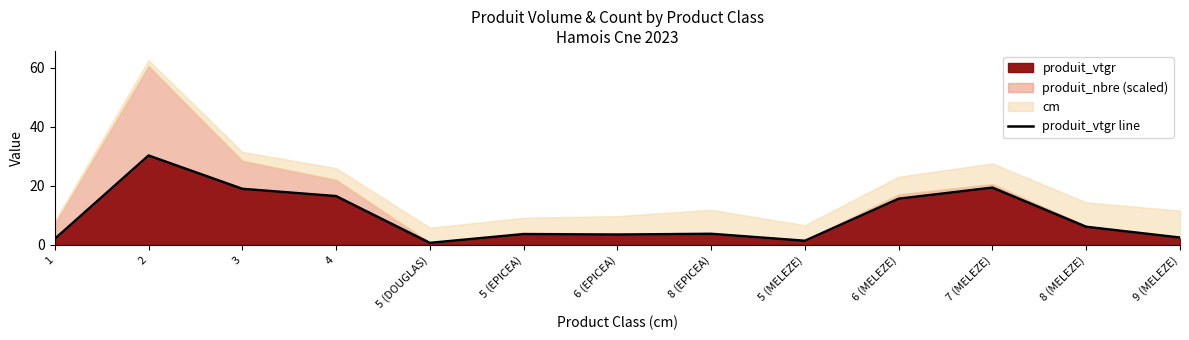

At which label does the data first exceed 3?

2